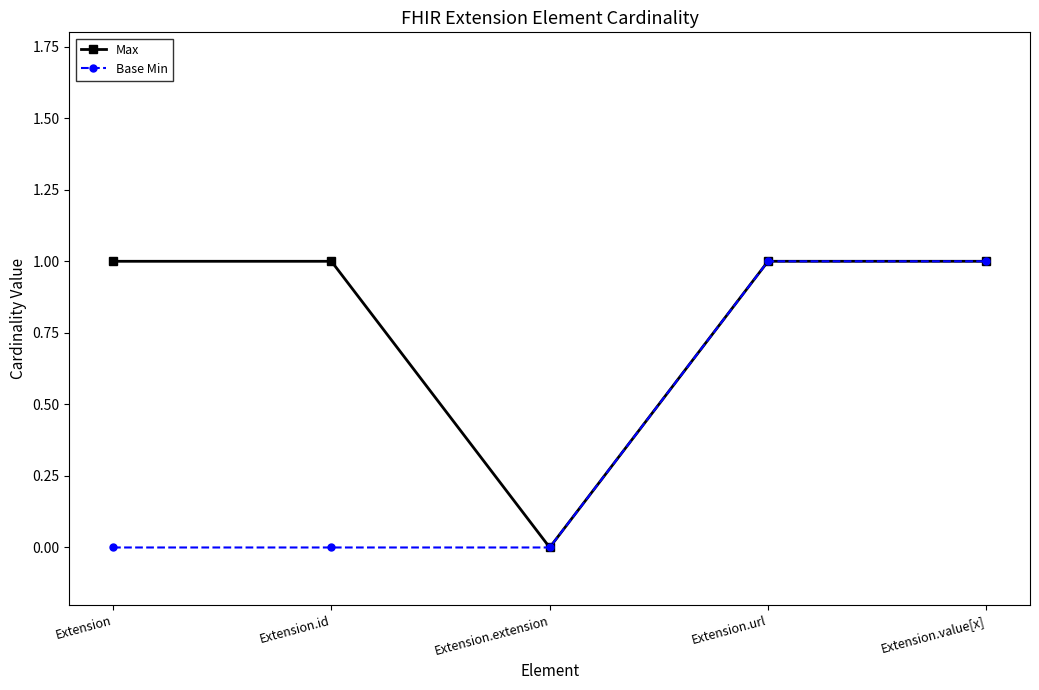

Is this an area chart (filled region under the line)?

No